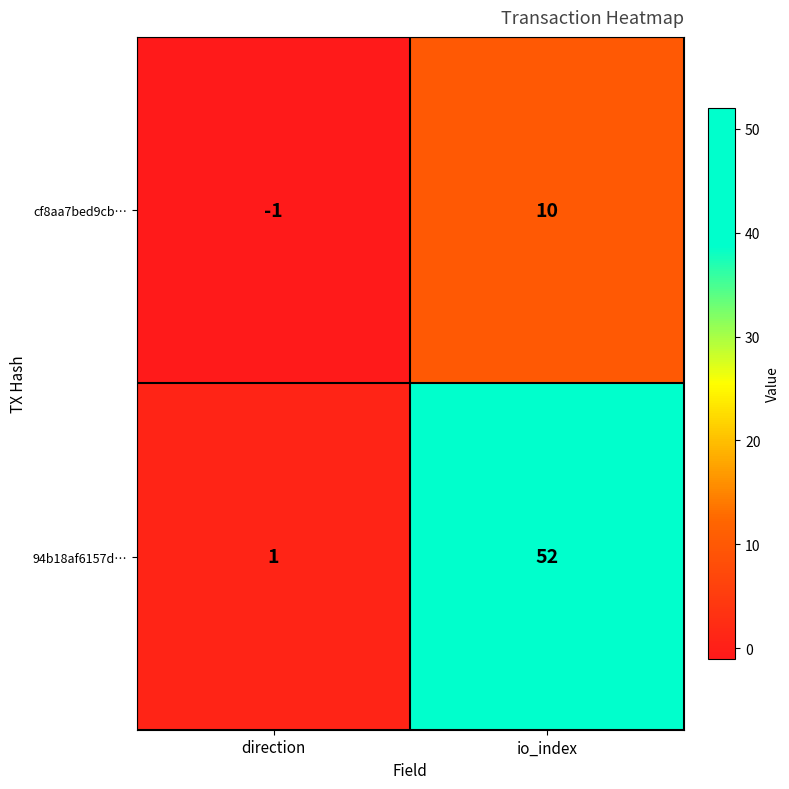

Rank the series at direction from lowest to highest value.

cf8aa7bed9cb…, 94b18af6157d…